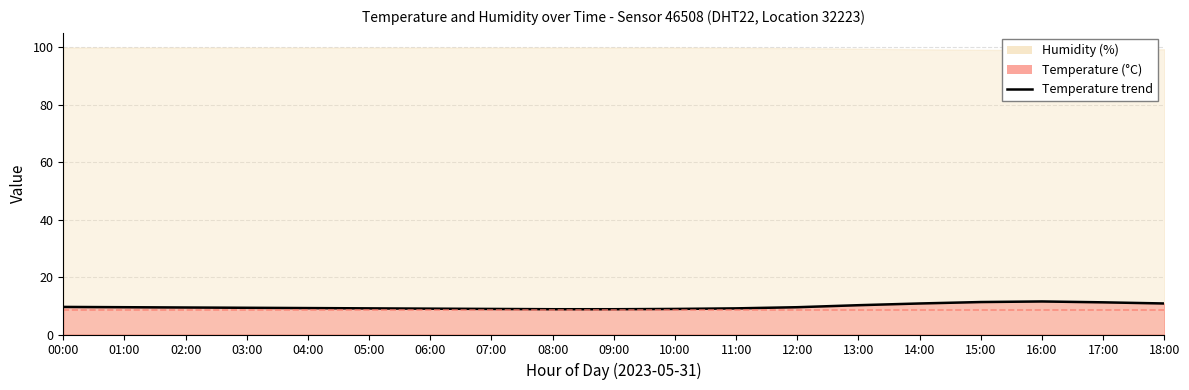

At which category does the chart reach its peak across all series?

16:00